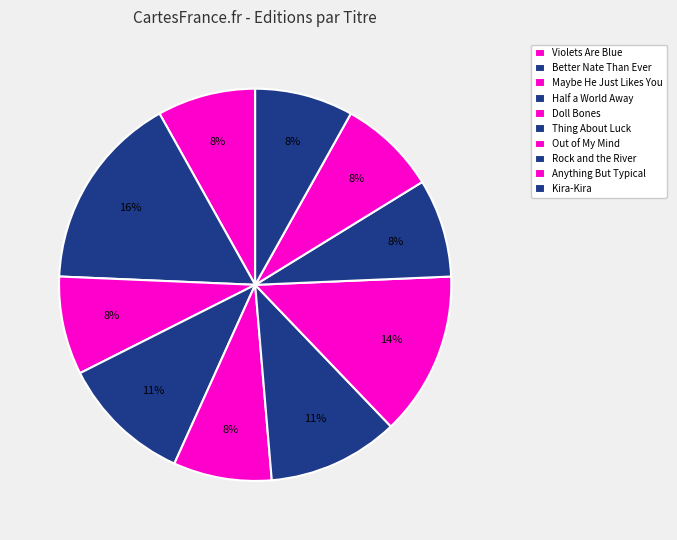

True or false: Out of My Mind accounts for 14% of the total.

True